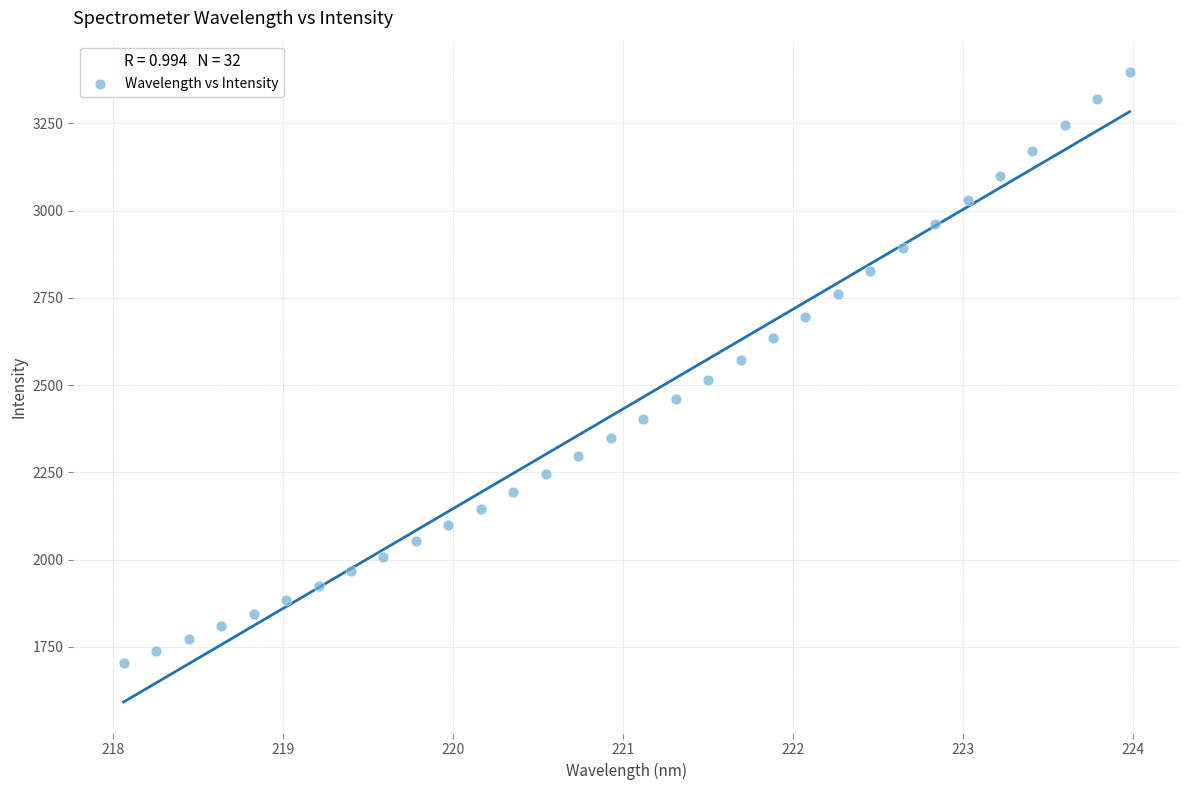

What is the range of X values (max minus min)?

5.9